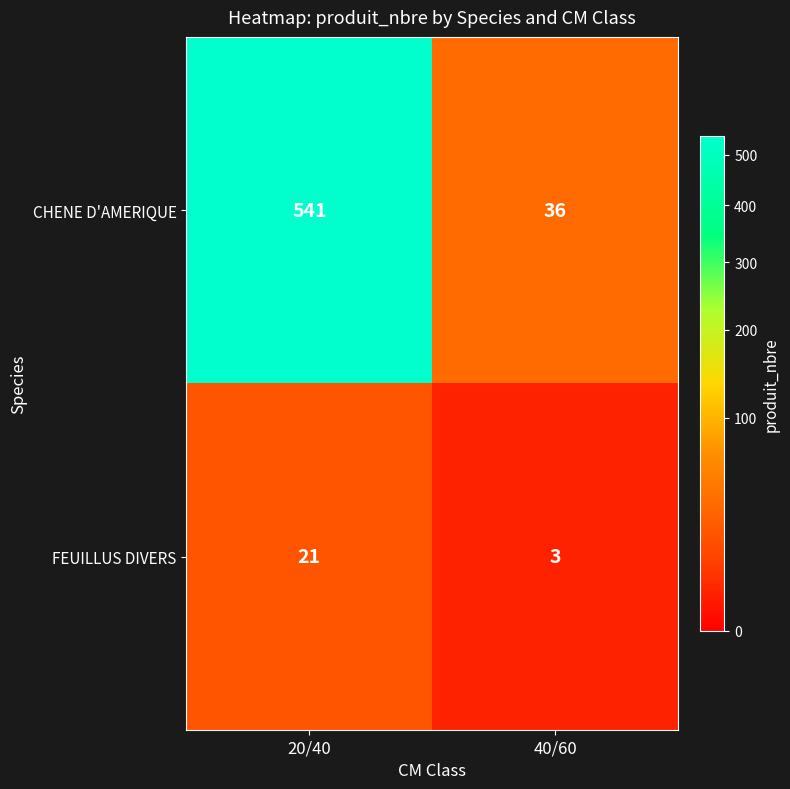

How many series are shown in this chart?

2